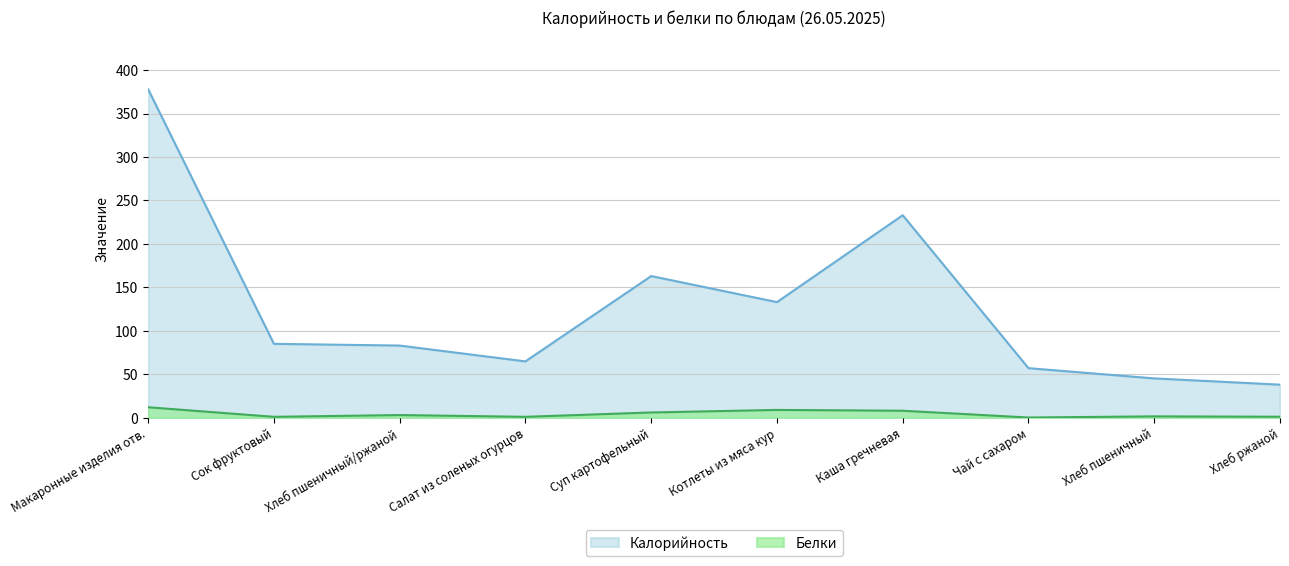

How many lines are shown in the chart?

2